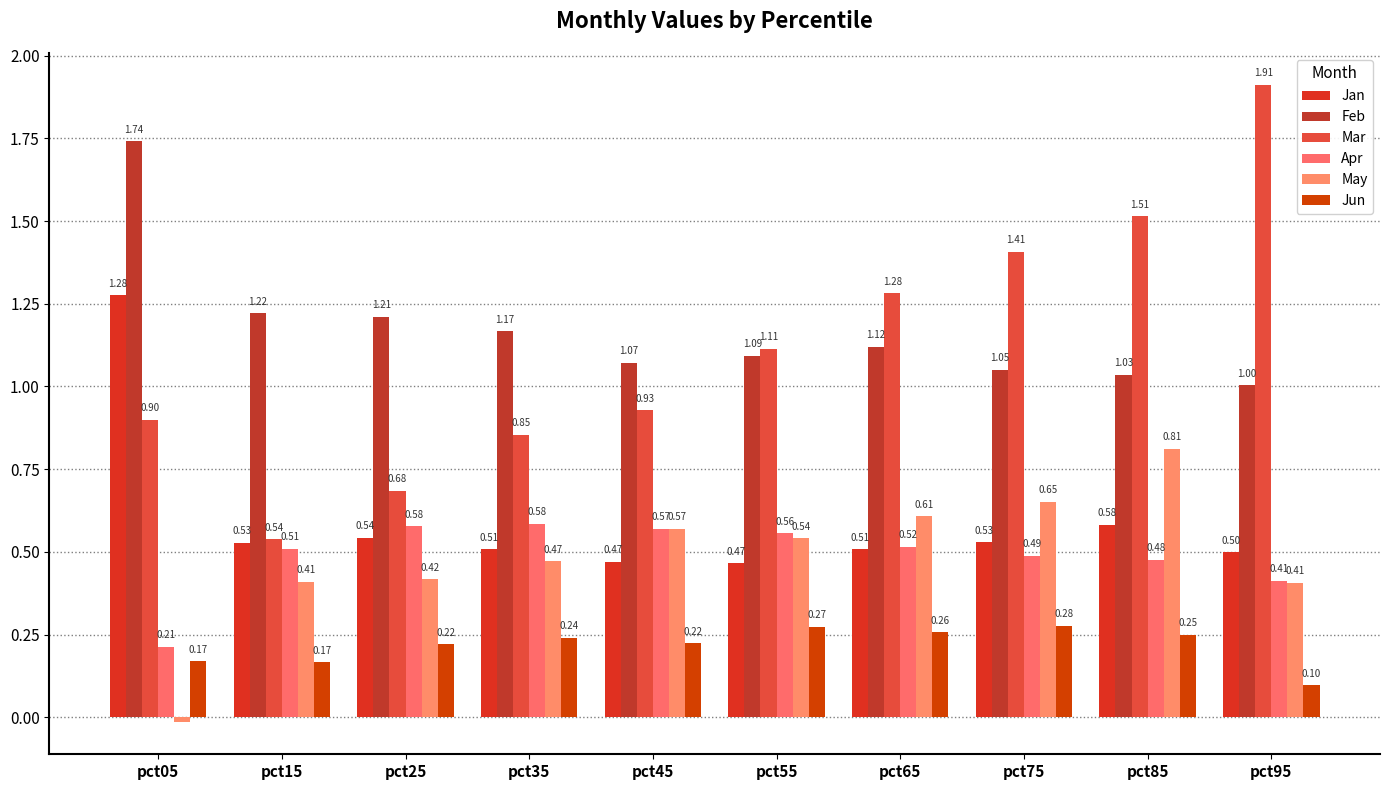

At which label is Feb closest to 1?

pct95